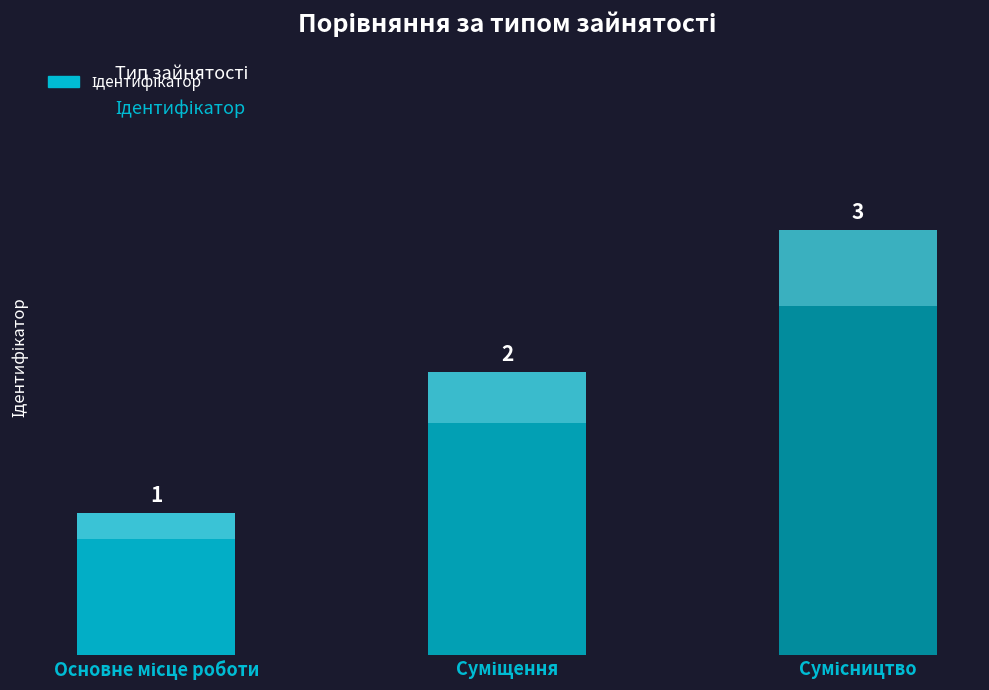

Rank the categories by value from highest to lowest.

Сумісництво, Суміщення, Основне місце роботи